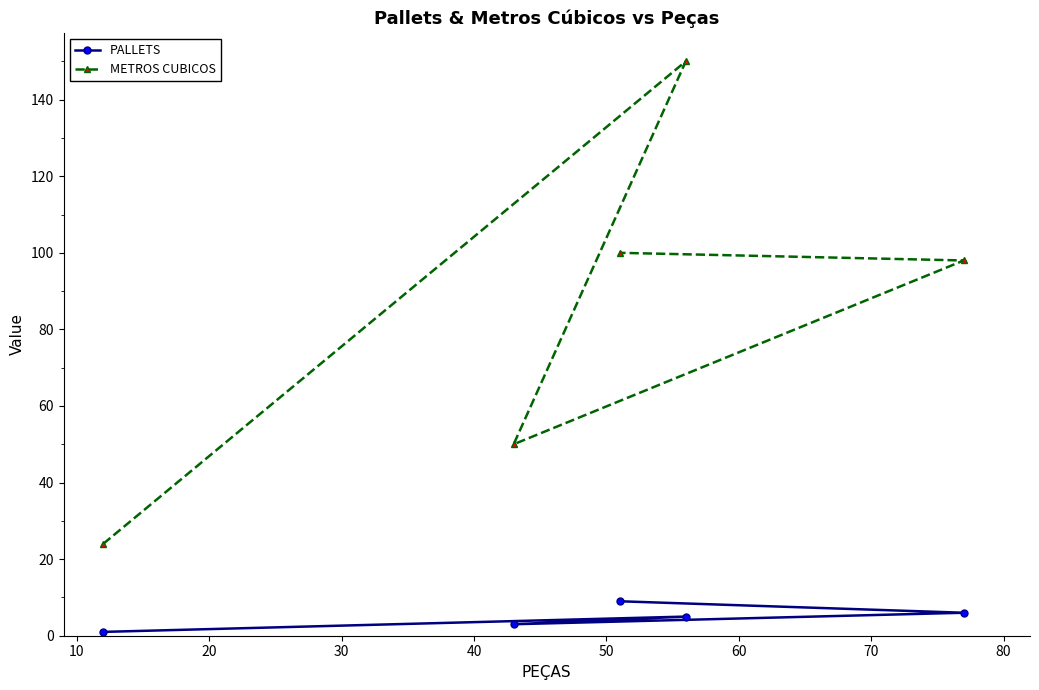

True or false: METROS CUBICOS and PALLETS intersect in this chart.

False